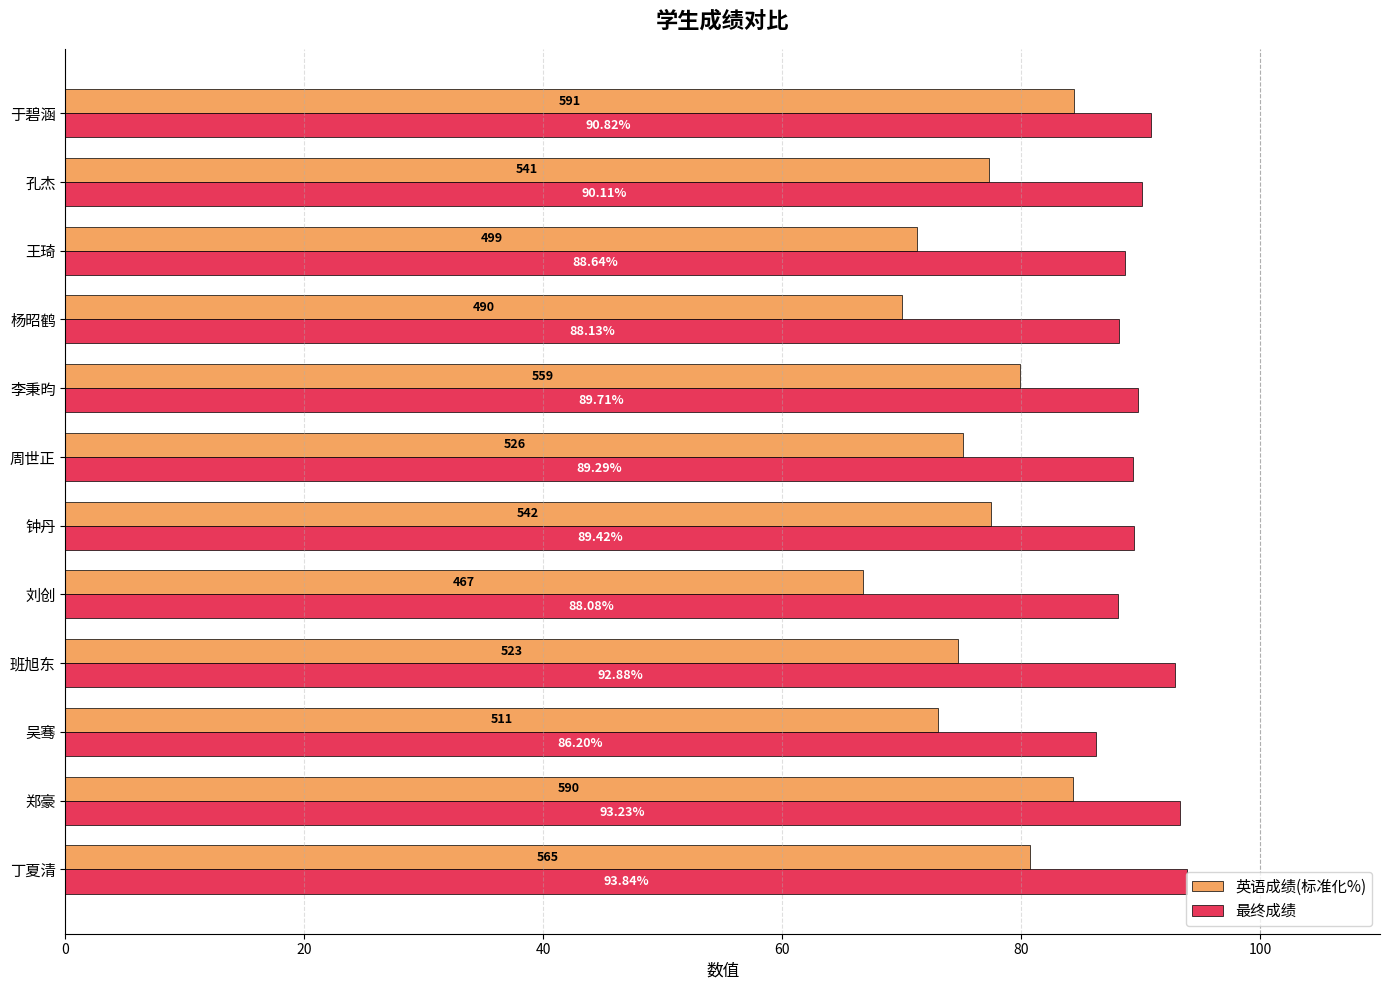

Which series has the largest total across all categories?

最终成绩